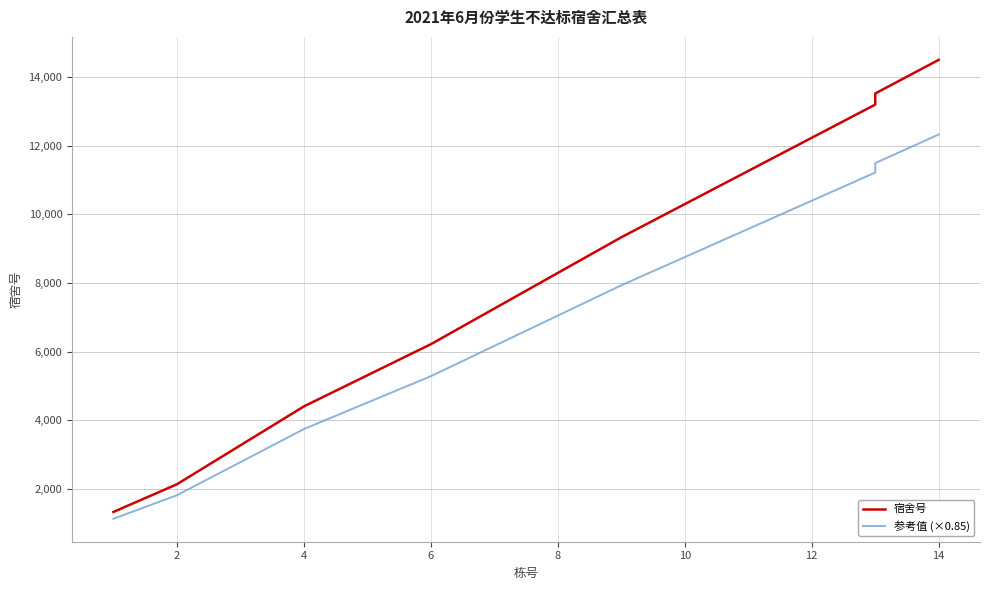

What is the average value of the 参考值 (×0.85) series?

7714.8